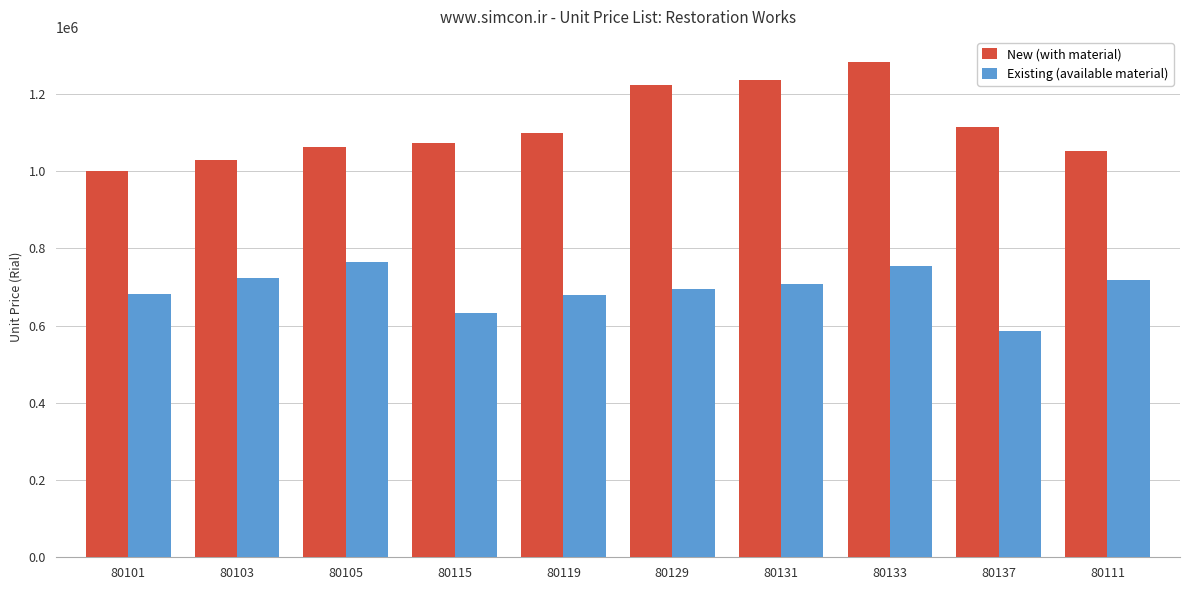

At which label is Existing (available material) closest to 675250?

80119